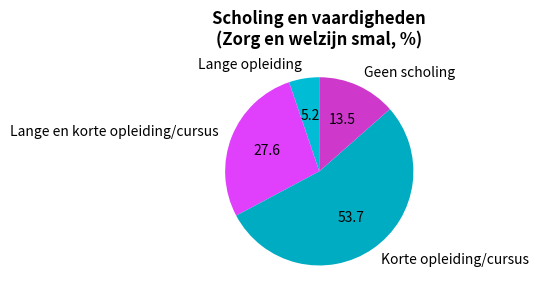

Between Korte opleiding/cursus and Geen scholing, which is larger?

Korte opleiding/cursus